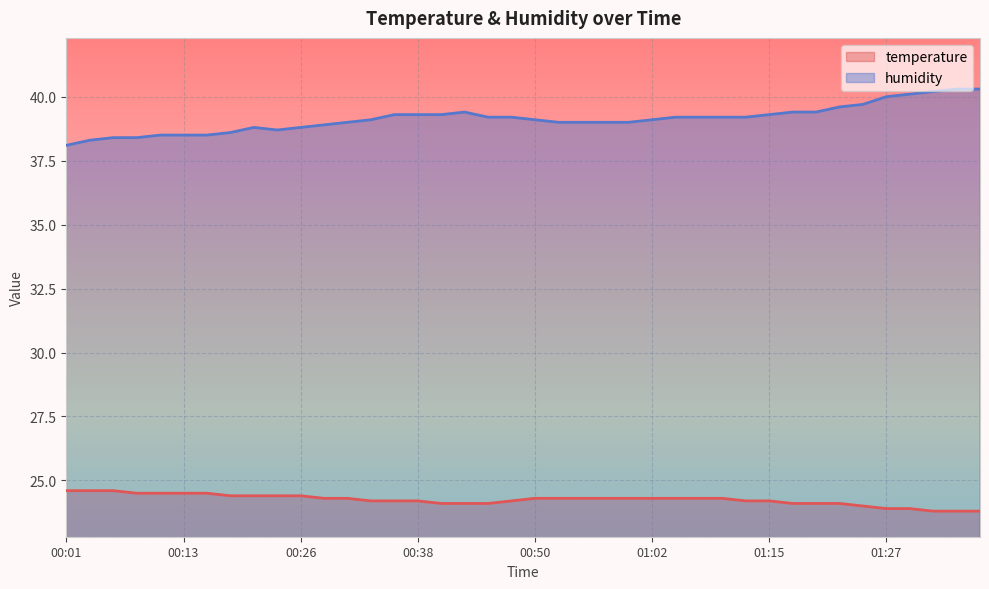

How many values in the temperature series are below 24?

5